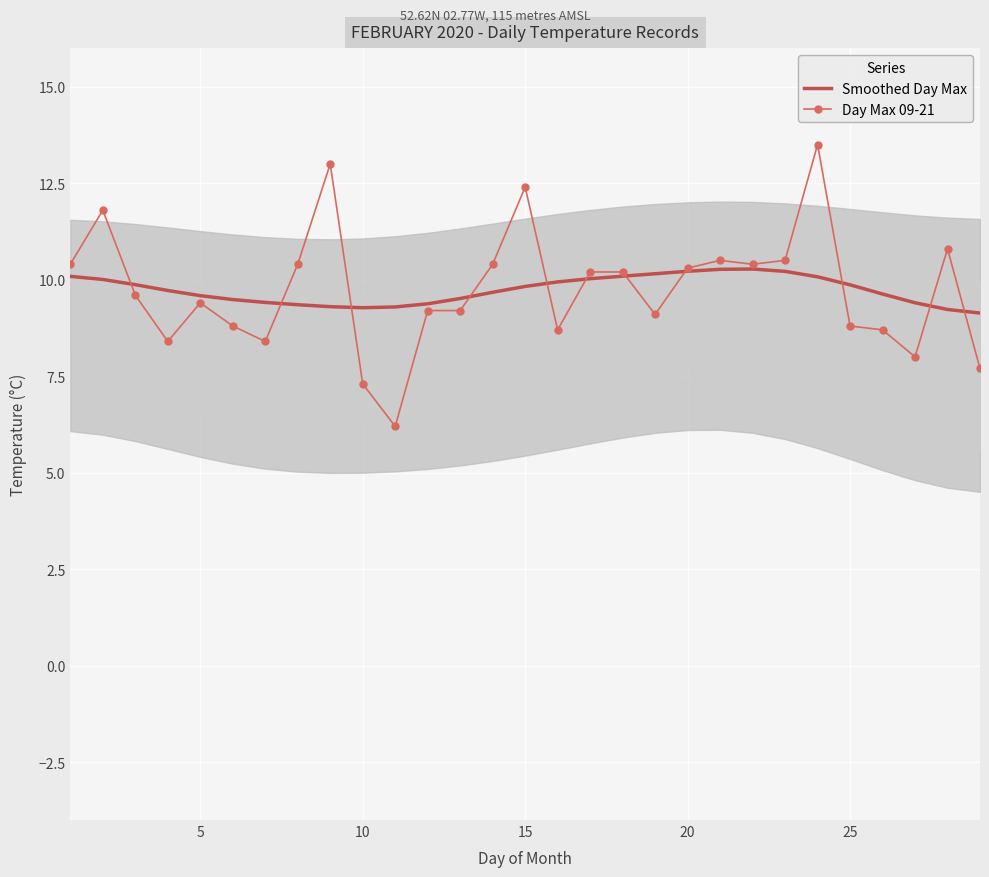

Reading left to right, extract all data points from this chart.

Smoothed Day Max: 10.1	10.0	9.9	9.7	9.6	9.5	9.4	9.4	9.3	9.3	9.3	9.4	9.5	9.7	9.8	9.9	10.0	10.1	10.2	10.2	10.3	10.3	10.2	10.1	9.9	9.6	9.4	9.2	9.1
Day Max 09-21: 10.4	11.8	9.6	8.4	9.4	8.8	8.4	10.4	13.0	7.3	6.2	9.2	9.2	10.4	12.4	8.7	10.2	10.2	9.1	10.3	10.5	10.4	10.5	13.5	8.8	8.7	8.0	10.8	7.7